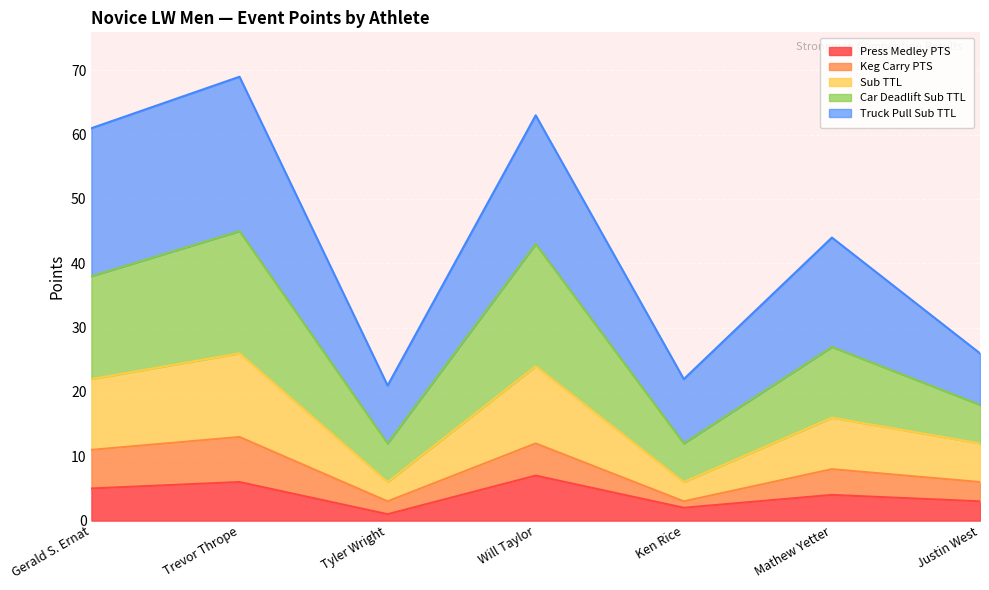

What is the minimum value for Press Medley PTS?

1